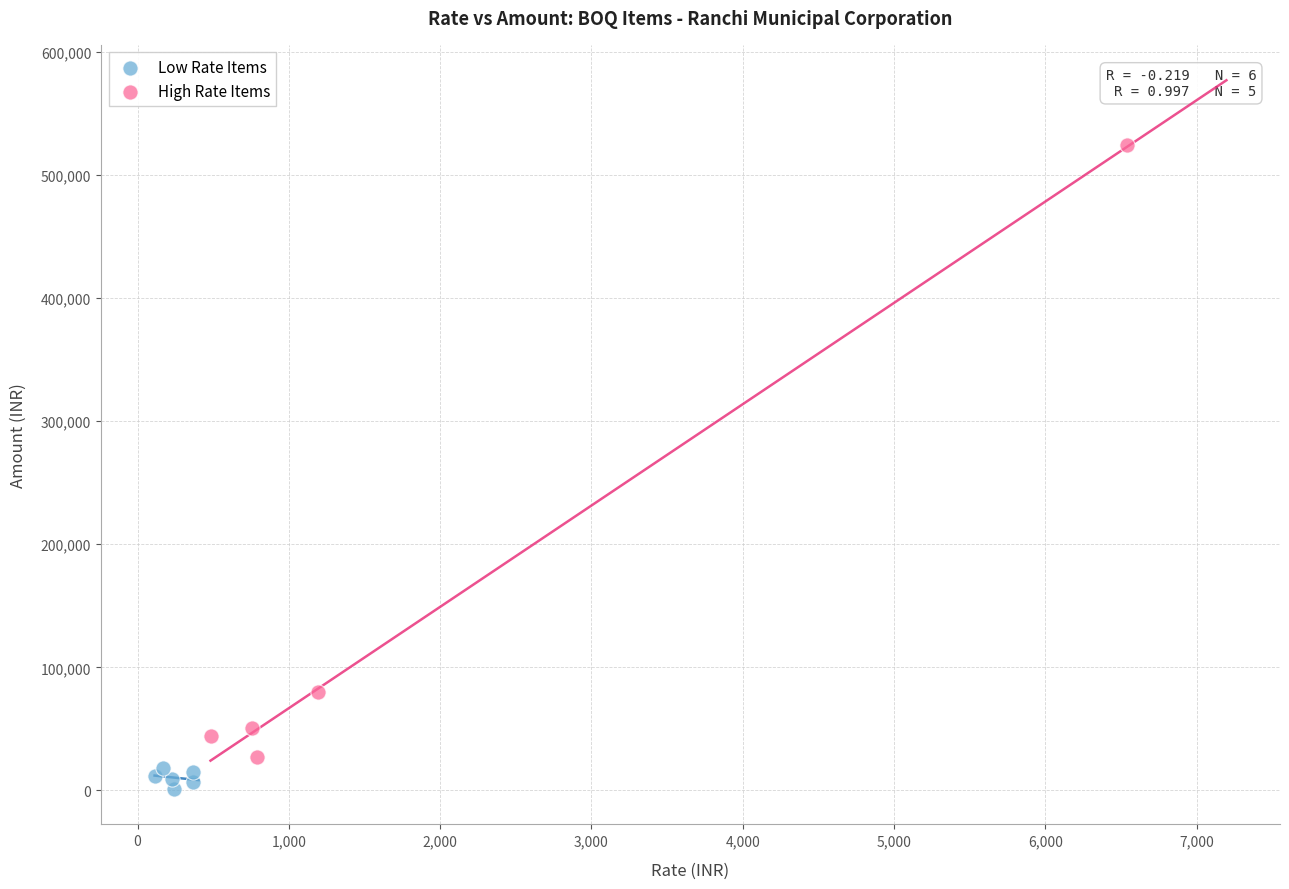

Which series contains the lowest Y value?

Low Rate Items